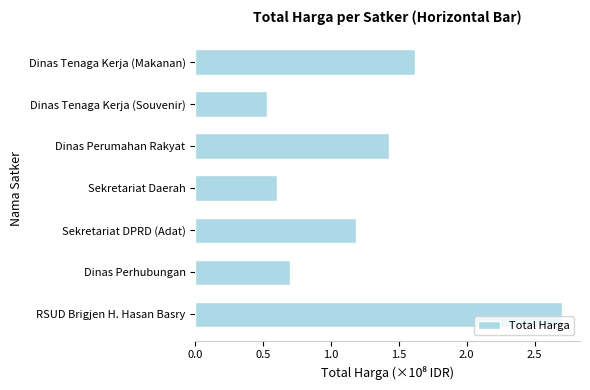

How many values are below 1?

3